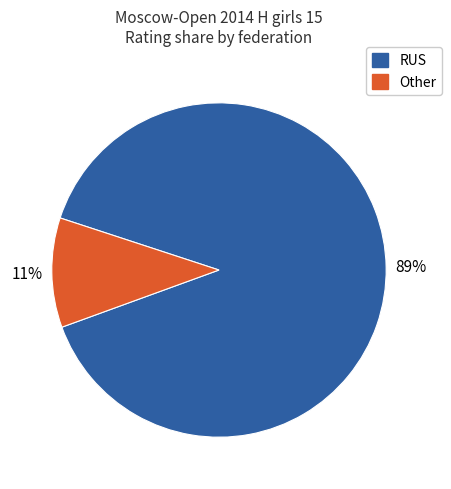

Is there any slice that represents more than half of the pie?

Yes